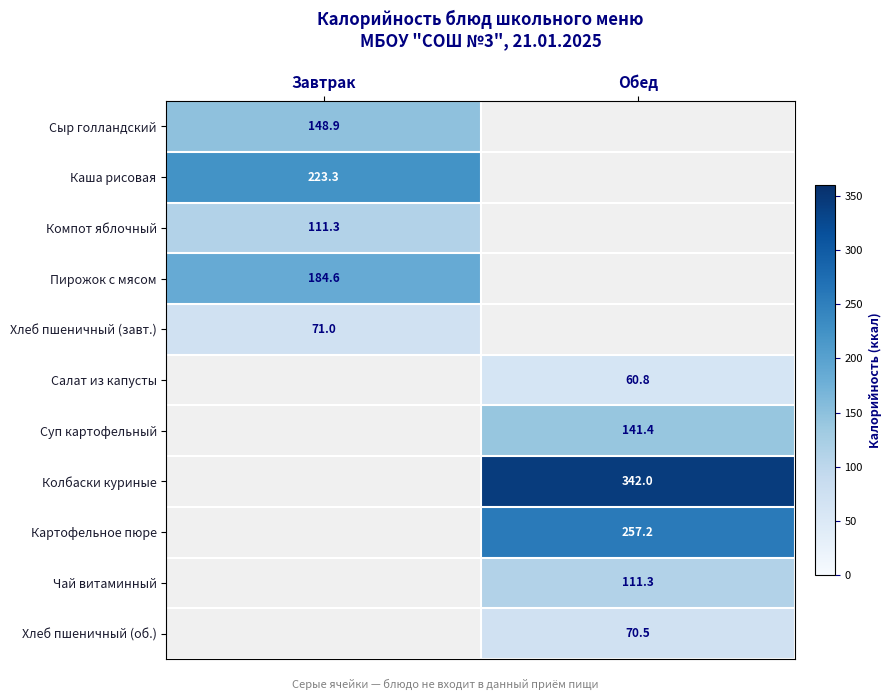

The Хлеб пшеничный (завт.) series shows 71.0 at Завтрак. True or false?

True